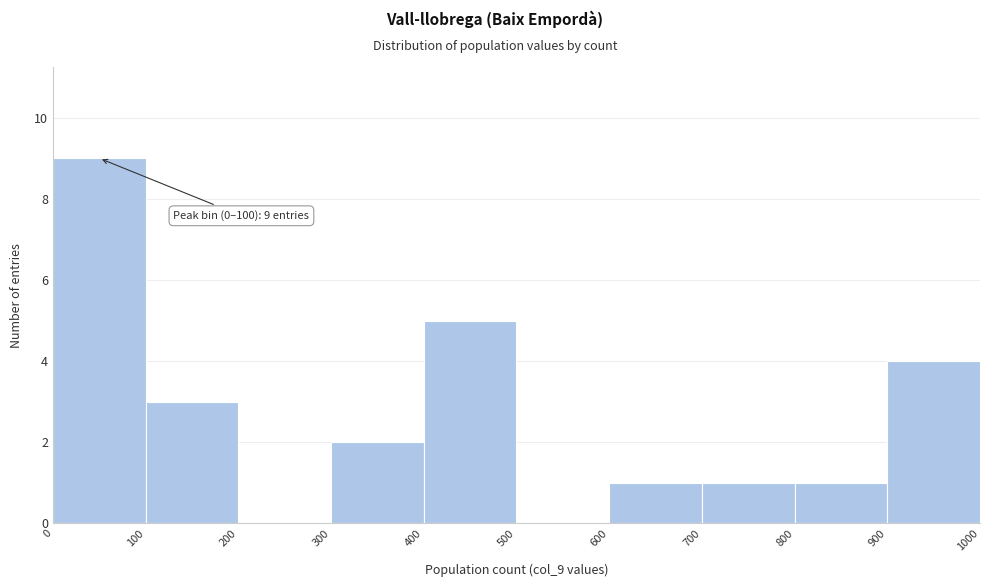

Over which range of the x-axis is the bar tallest?

0 to 100